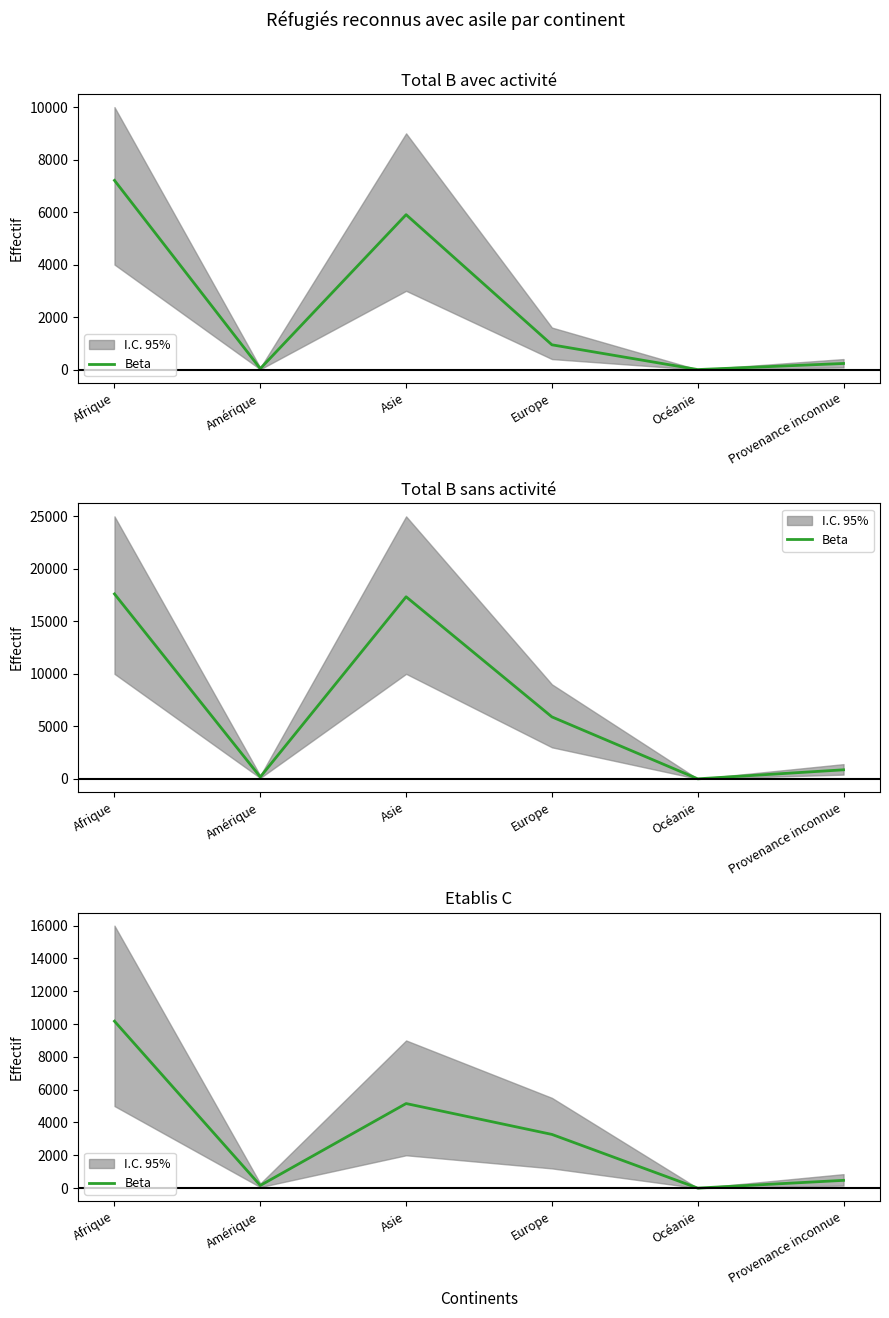

What is the label of the 4th point from the left?

Europe